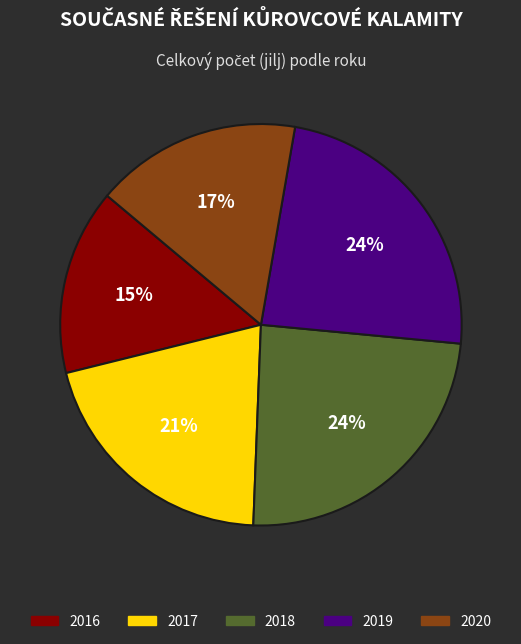

How many slices are in this pie chart?

5